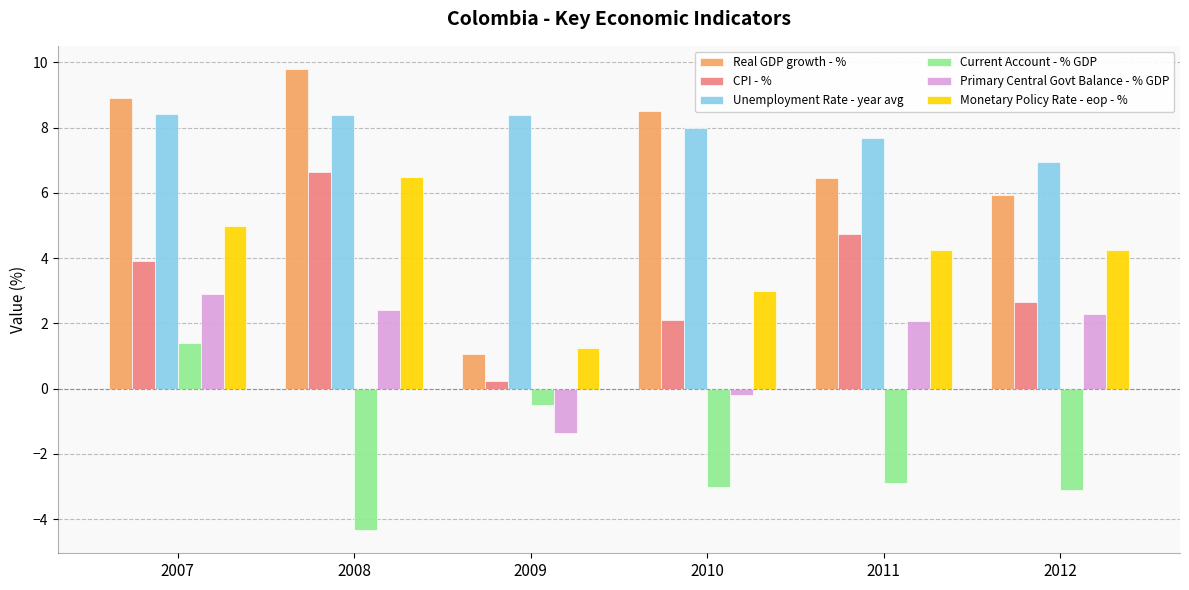

At which label does Primary Central Govt Balance - % GDP reach its peak?

2007